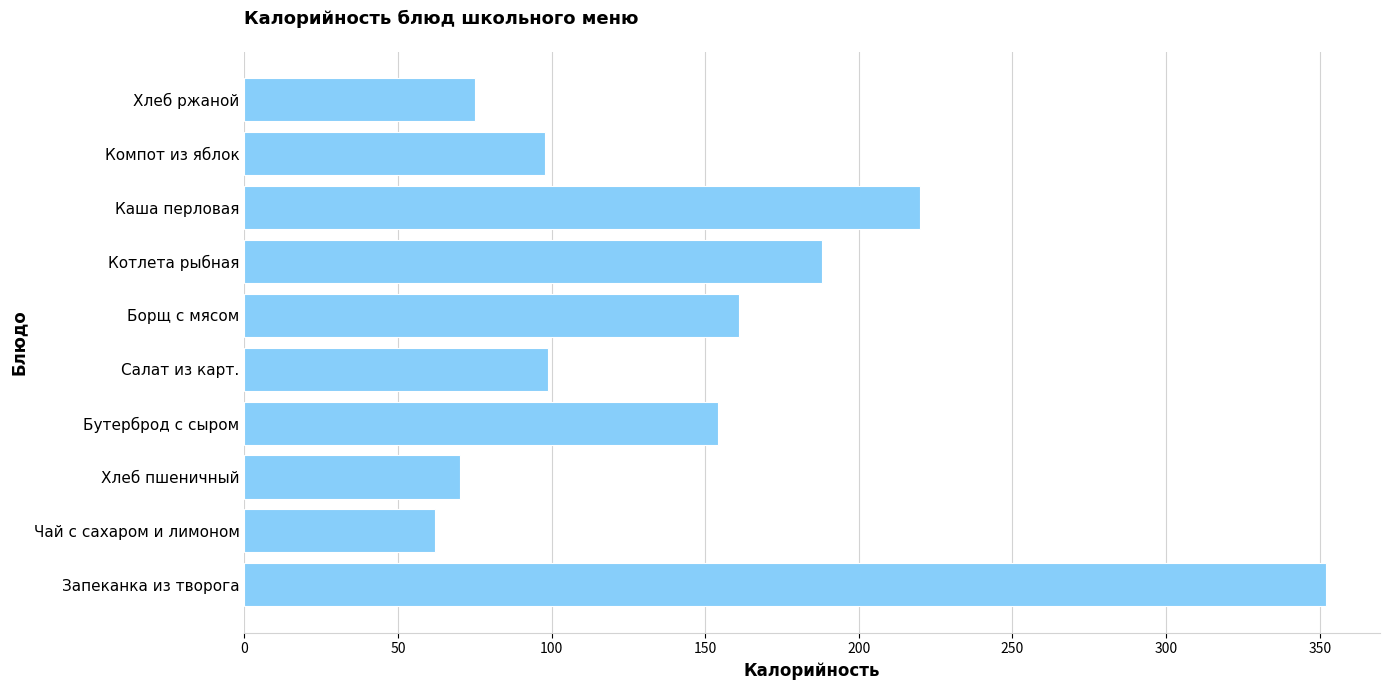

What is the sum of all values?

1479.1